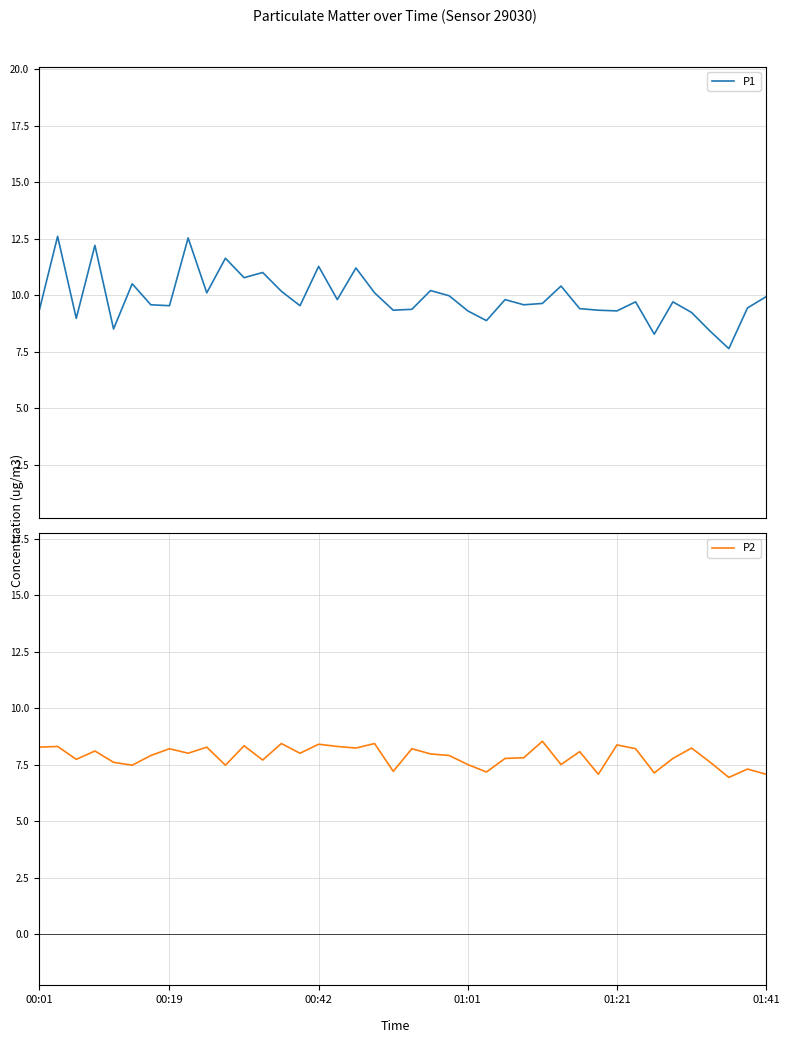

What is the sum of all P2 values?

314.4